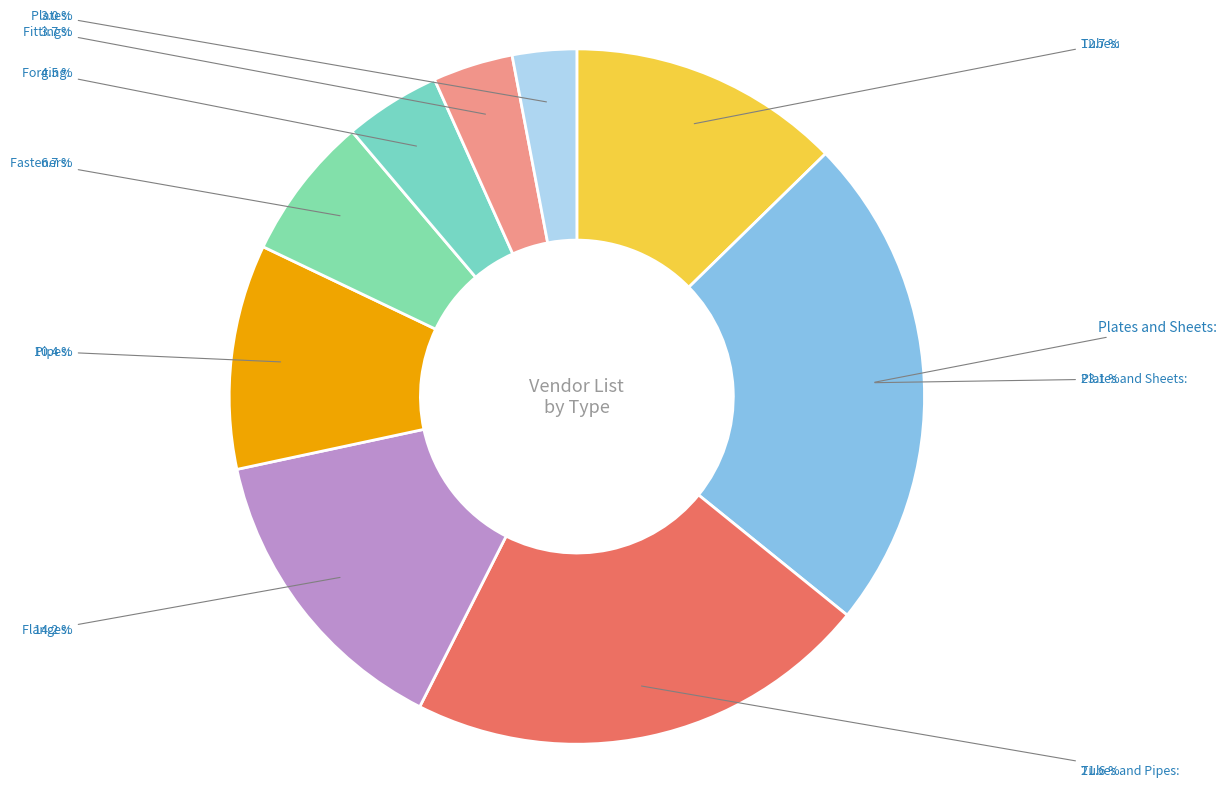

To the nearest percent, what is the combined percentage of Tubes and Pipes and Fasteners?

28%